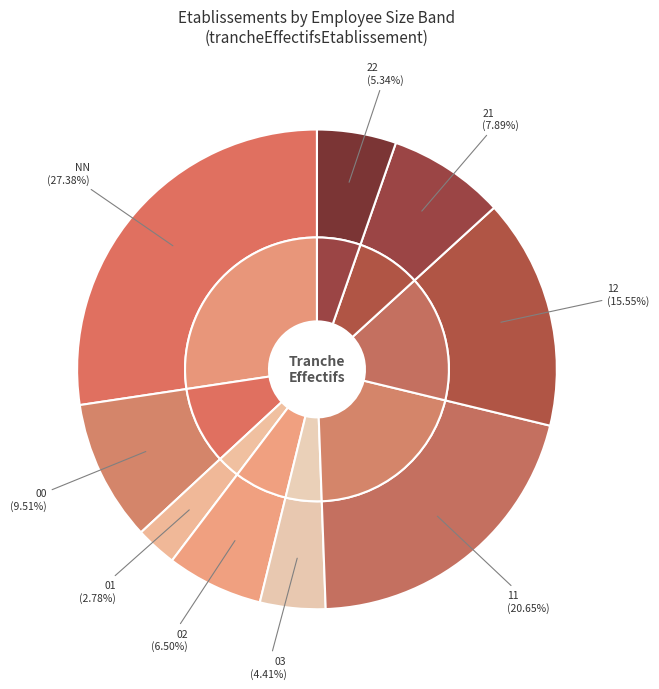

What is the smallest slice in the pie chart?

01